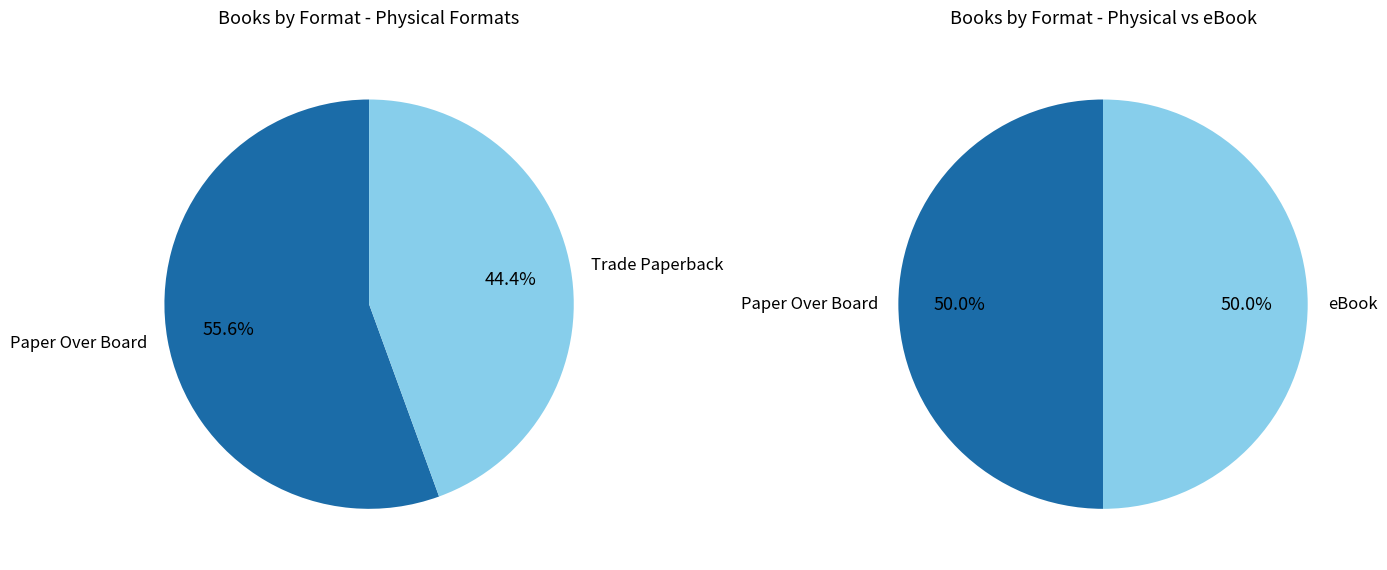

True or false: eBook accounts for 48% of the total.

False